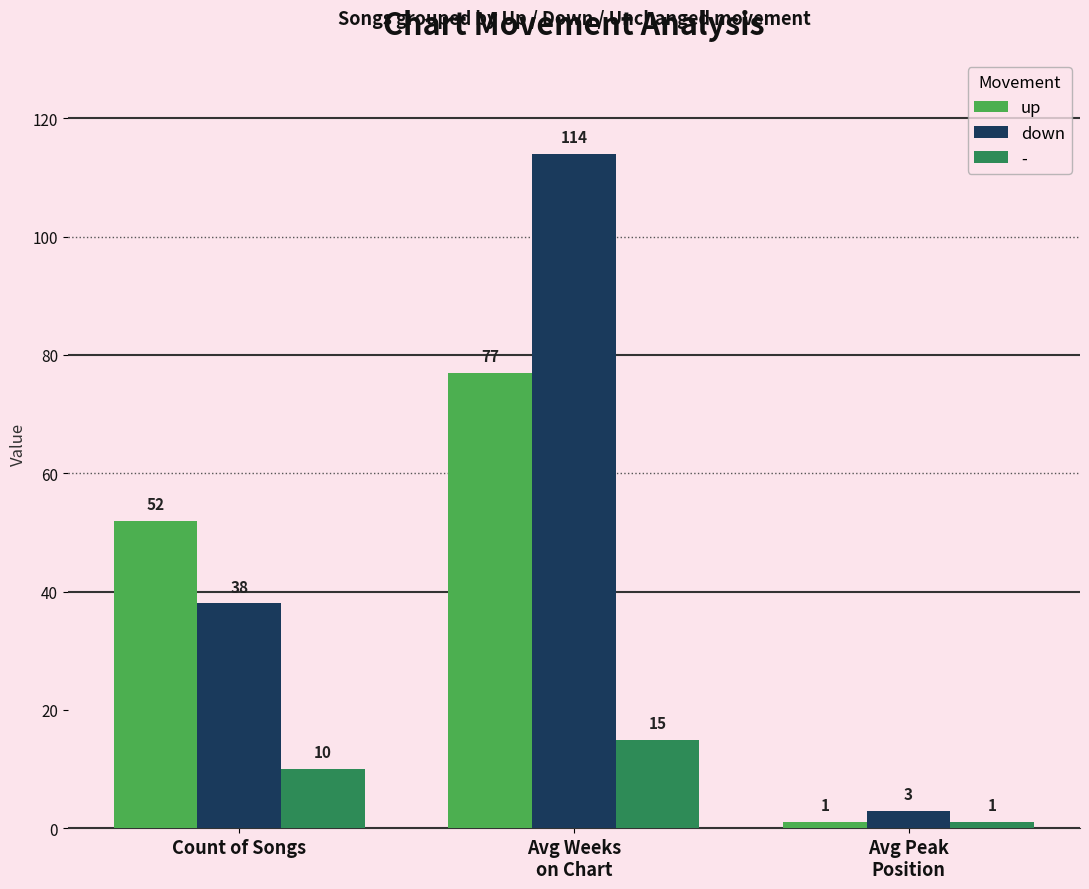

Rank the series at Avg Weeks
on Chart from lowest to highest value.

-, up, down